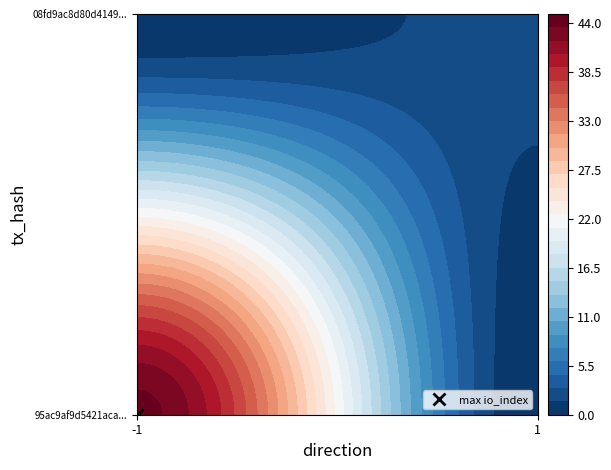

Reading left to right, transcribe all the data shown in this chart.

95ac9af9d5421aca0a3c2793db2c1c19153160d: -1	44
08fd9ac8d80d414975e9678421f28255be6939d: 1	2